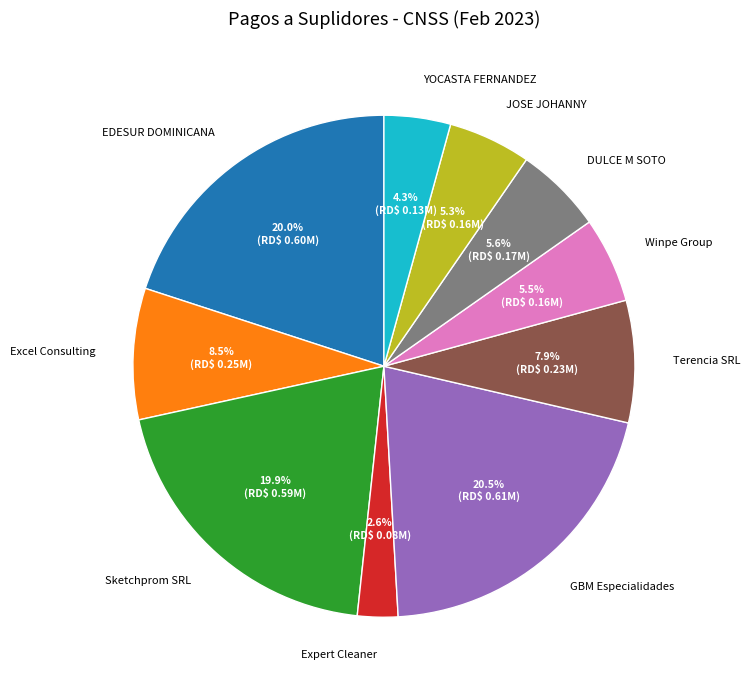

Approximately how many times larger is the value at DULCE M SOTO compared to Terencia SRL?

0.7